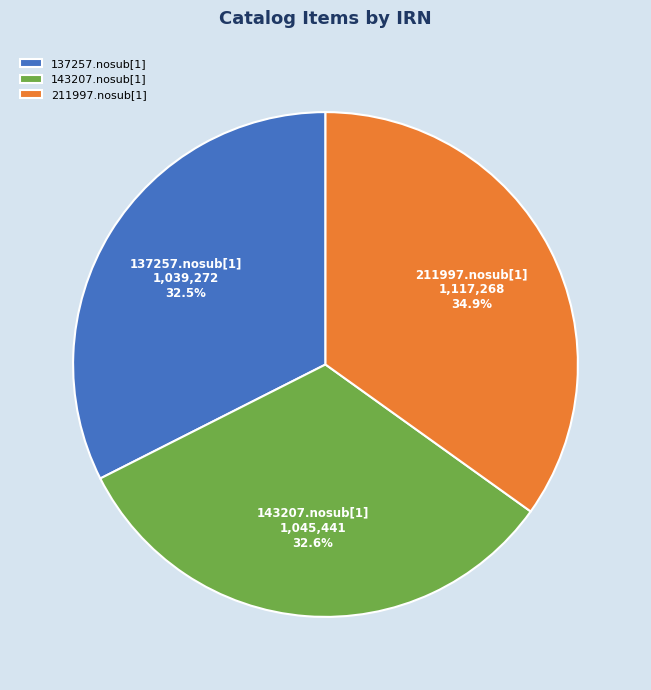

How many slices are in this pie chart?

3